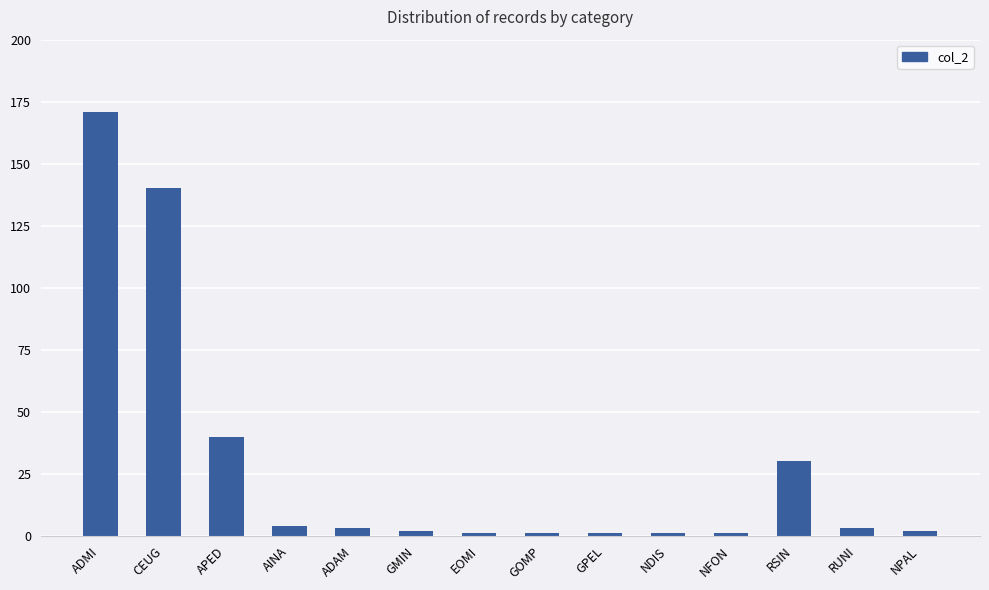

What is the average value?

29